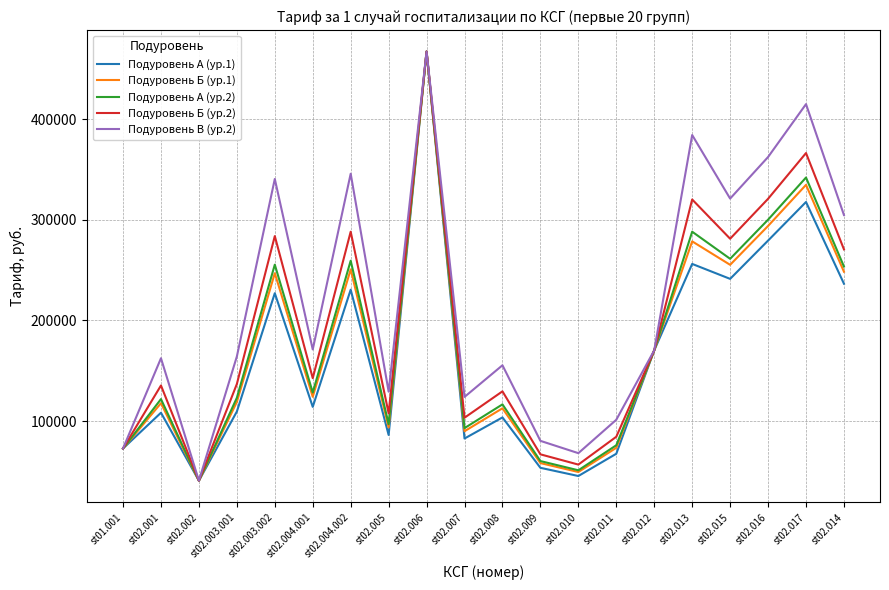

What is the total value across all series at st02.017?

1775832.2